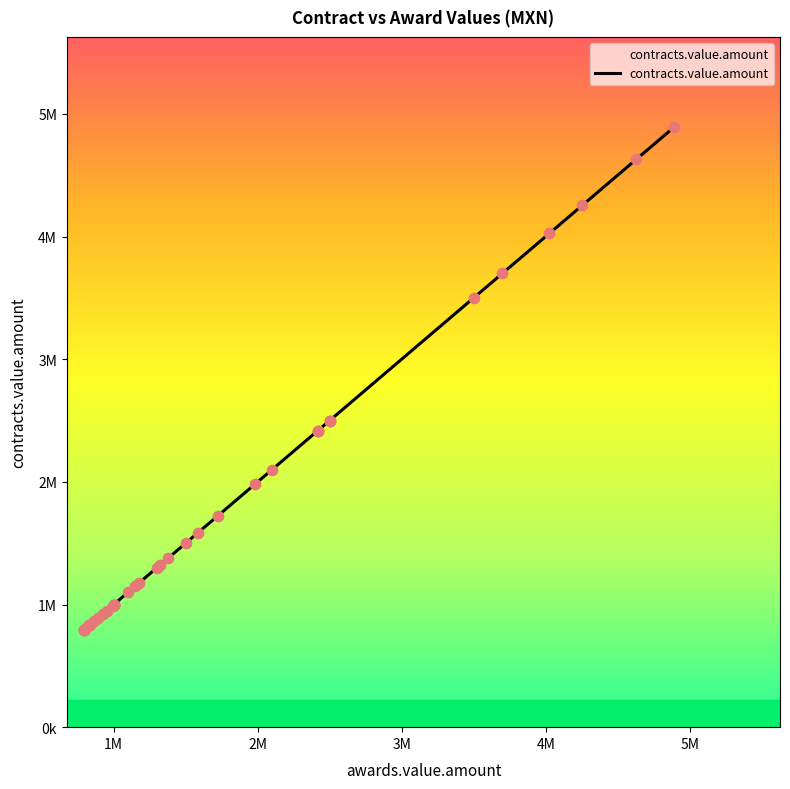

What is the change in value from 10 to 38?

-1624000